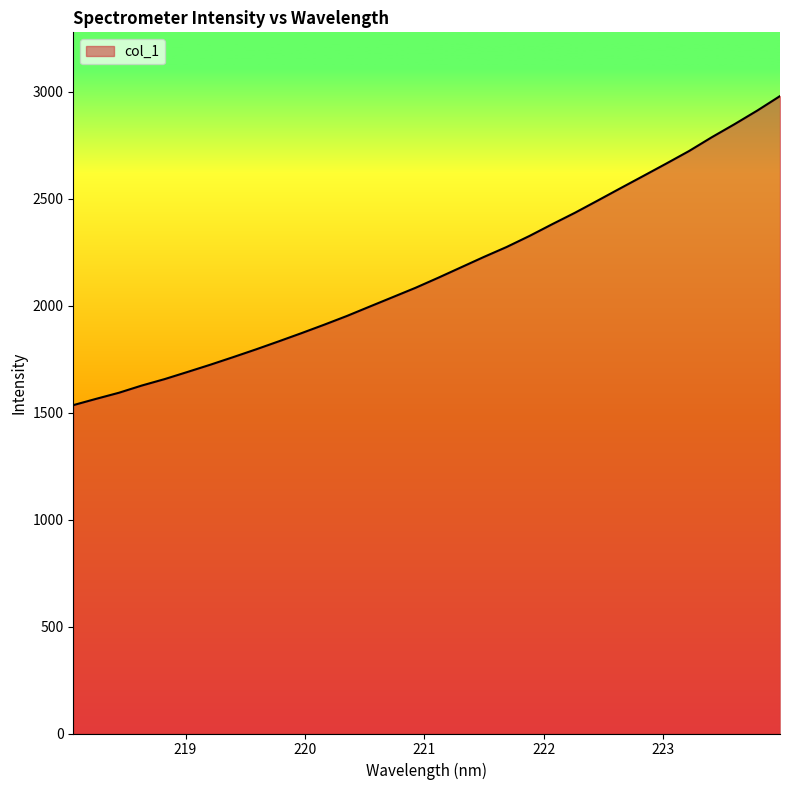

What is the maximum value shown in the chart?

2979.1